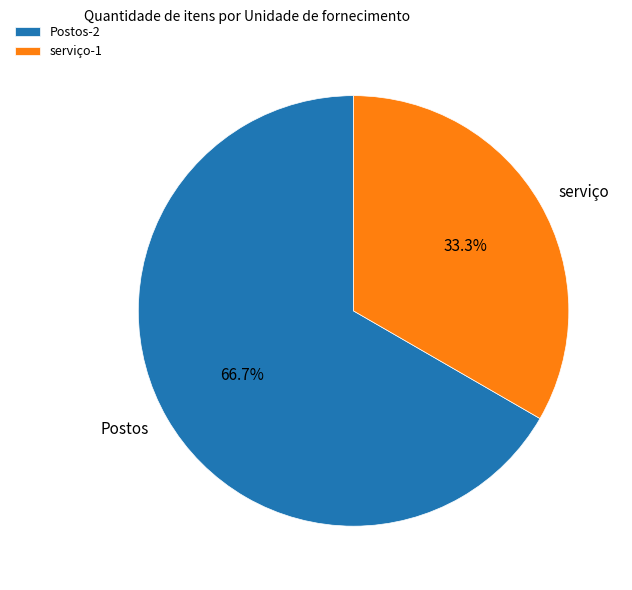

To the nearest percent, what is the combined percentage of Postos and serviço?

100%